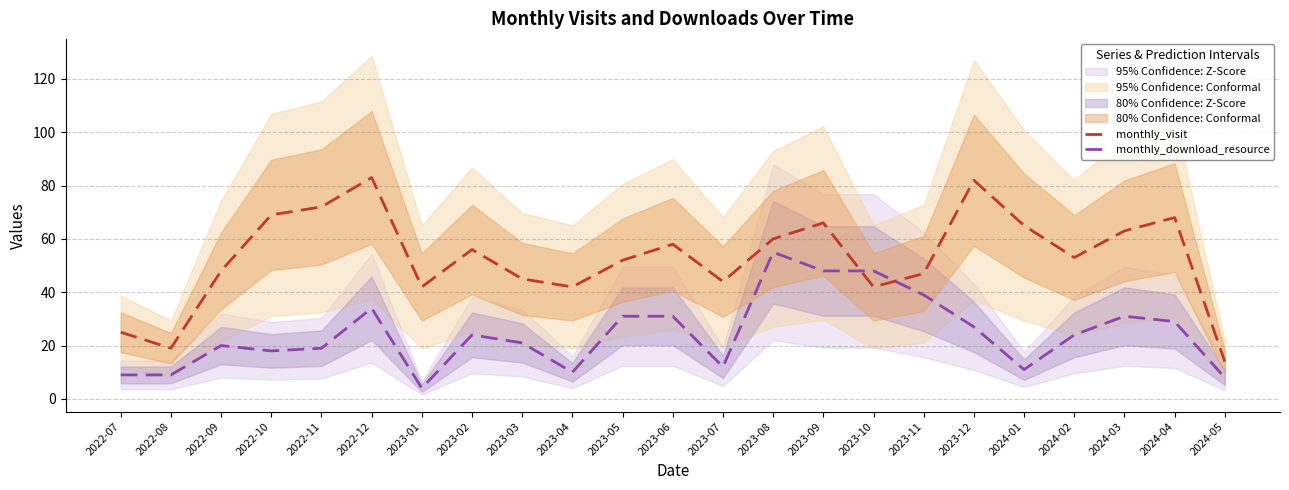

What is the spread (max minus min) of values at 2023-04?

32